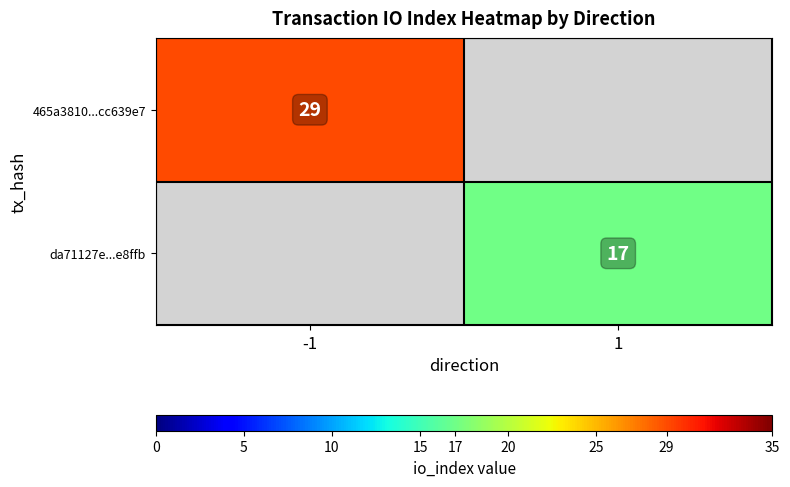

Which has a higher value, 1 or -1?

-1